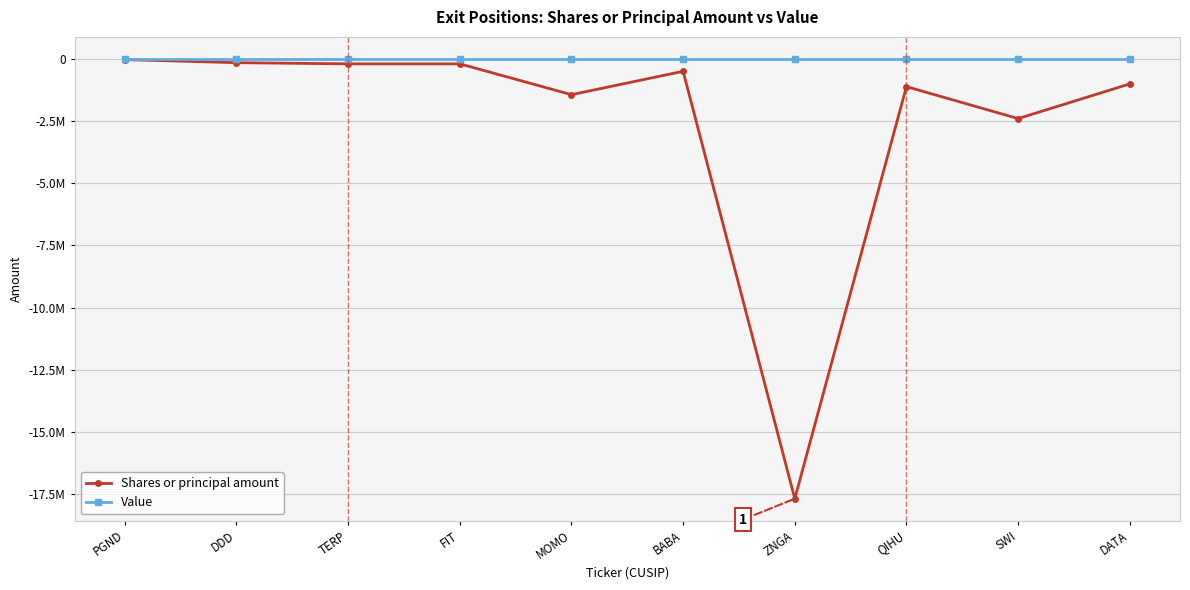

What are all the series names shown in the legend?

Shares or principal amount, Value